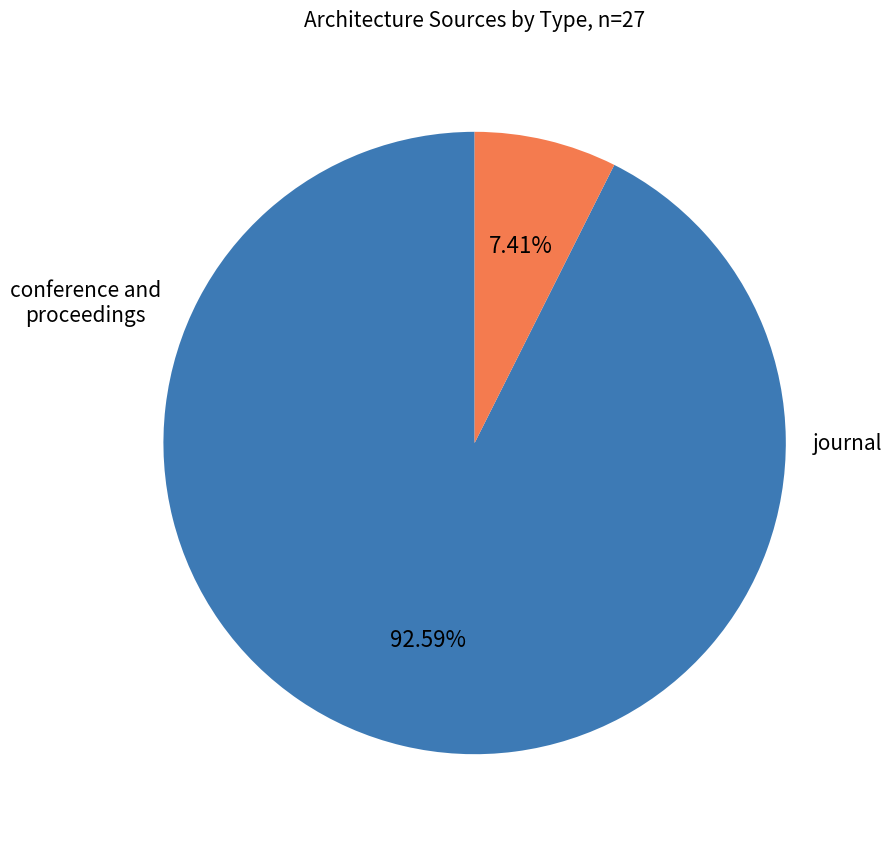

To the nearest percent, what percentage of the pie is conference and proceedings?

7%